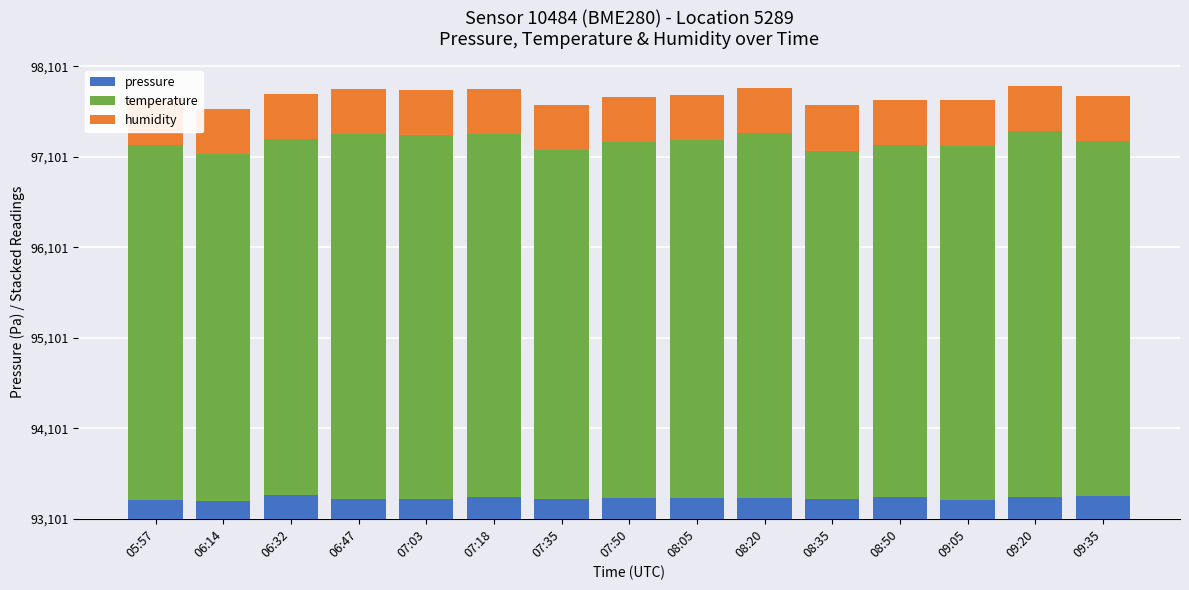

Which series has the largest total across all categories?

temperature